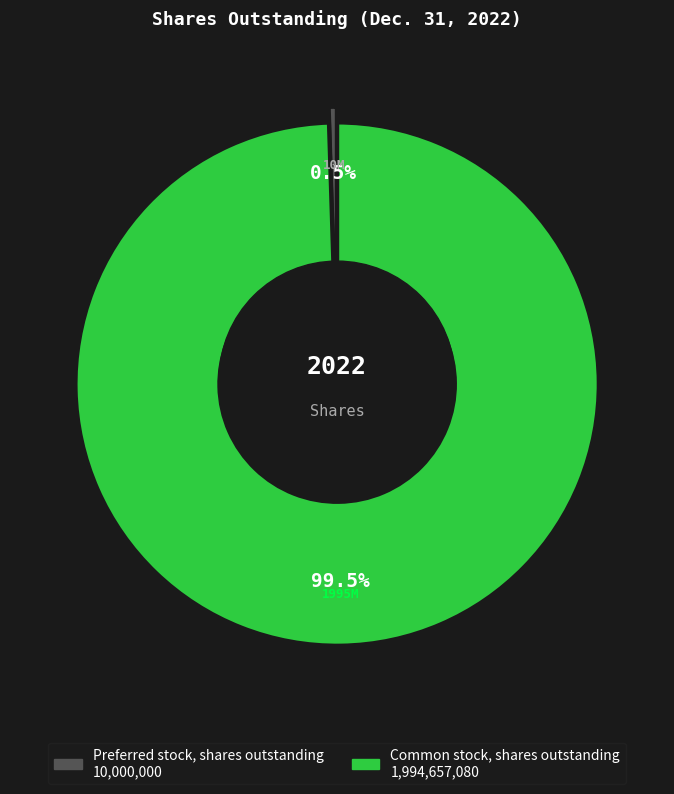

To the nearest percent, what is the difference between the Preferred stock, shares outstanding and Common stock, shares outstanding slice percentages?

99%